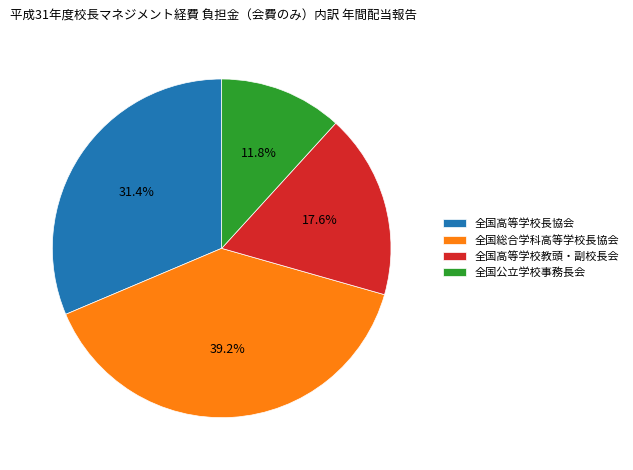

Approximately how many times larger is the value at 全国総合学科高等学校長協会 compared to 全国高等学校教頭・副校長会?

2.2